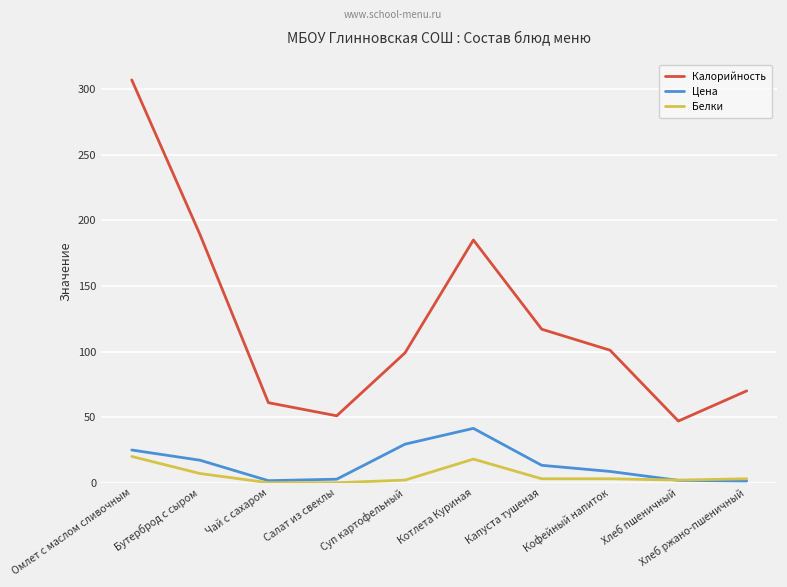

Which label corresponds to the largest value in the chart?

Омлет с маслом сливочным